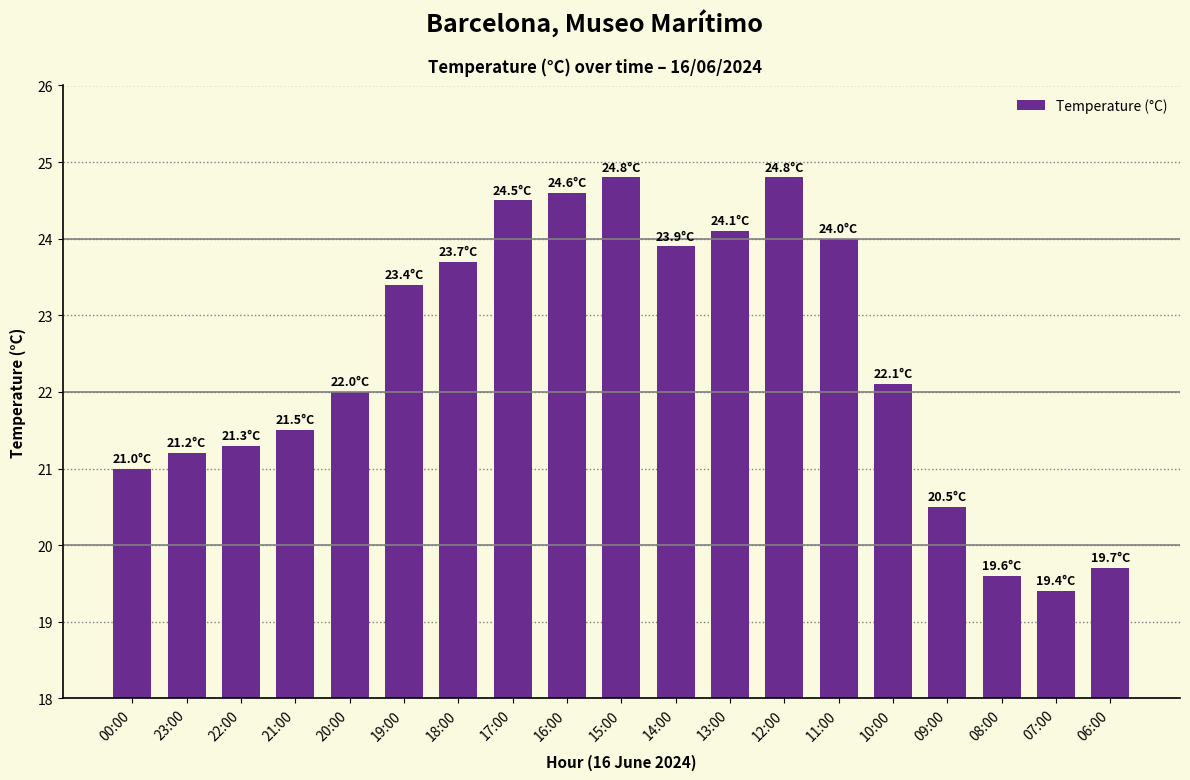

Reading right to left, transcribe all the data shown in this chart.

06:00=19.7	07:00=19.4	08:00=19.6	09:00=20.5	10:00=22.1	11:00=24.0	12:00=24.8	13:00=24.1	14:00=23.9	15:00=24.8	16:00=24.6	17:00=24.5	18:00=23.7	19:00=23.4	20:00=22.0	21:00=21.5	22:00=21.3	23:00=21.2	00:00=21.0